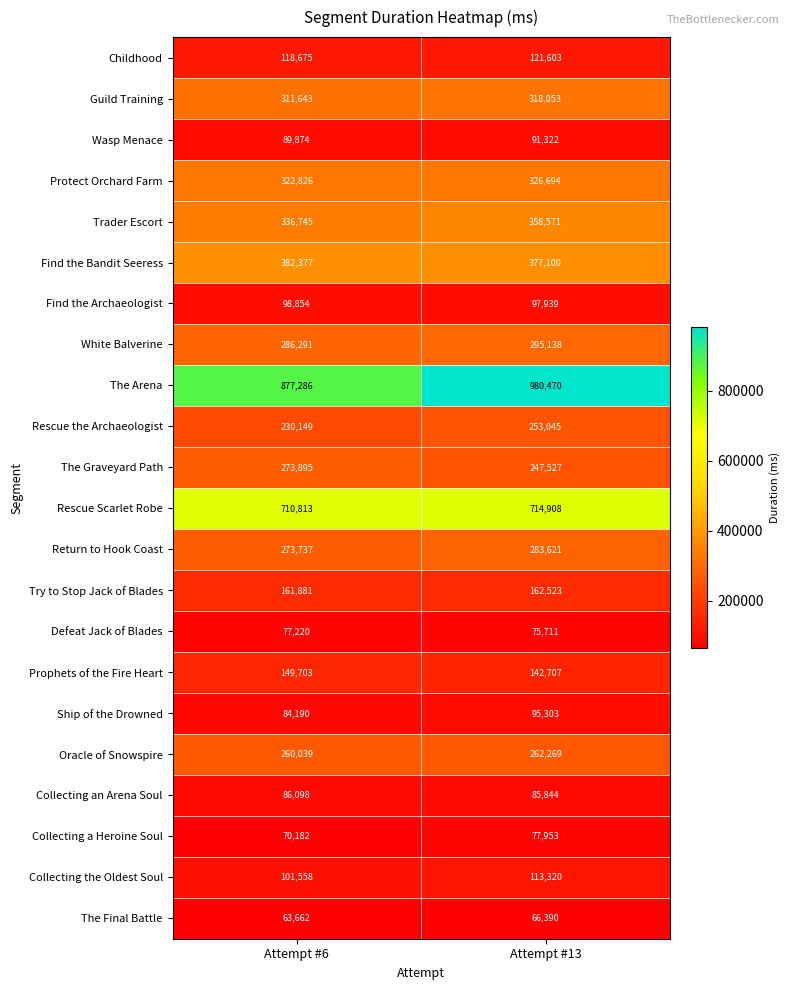

At Attempt #13, list the series in order from smallest to largest.

The Final Battle, Defeat Jack of Blades, Collecting a Heroine Soul, Collecting an Arena Soul, Wasp Menace, Ship of the Drowned, Find the Archaeologist, Collecting the Oldest Soul, Childhood, Prophets of the Fire Heart, Try to Stop Jack of Blades, The Graveyard Path, Rescue the Archaeologist, Oracle of Snowspire, Return to Hook Coast, White Balverine, Guild Training, Protect Orchard Farm, Trader Escort, Find the Bandit Seeress, Rescue Scarlet Robe, The Arena